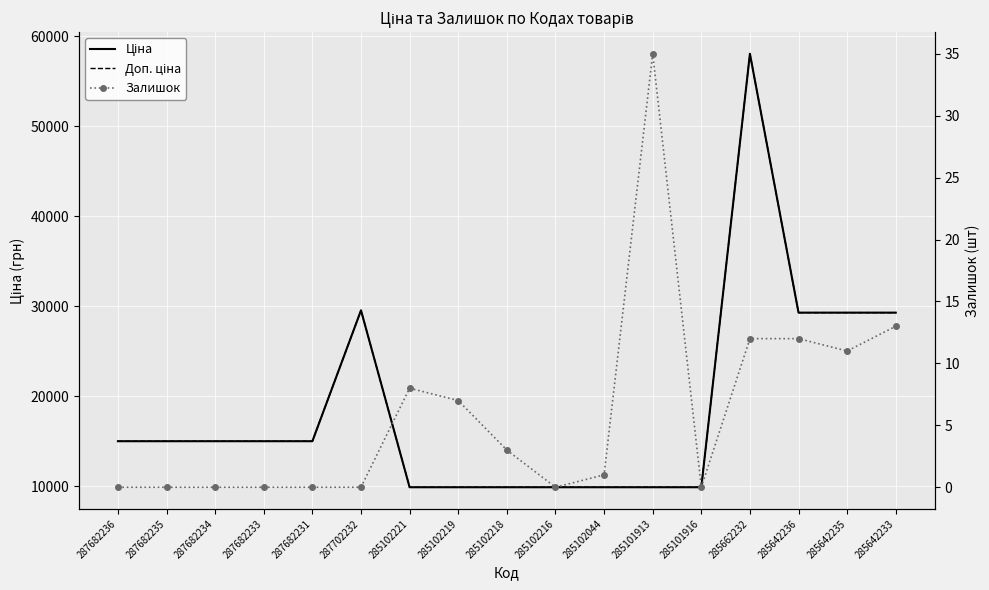

Which label corresponds to the smallest value in the chart?

287682236